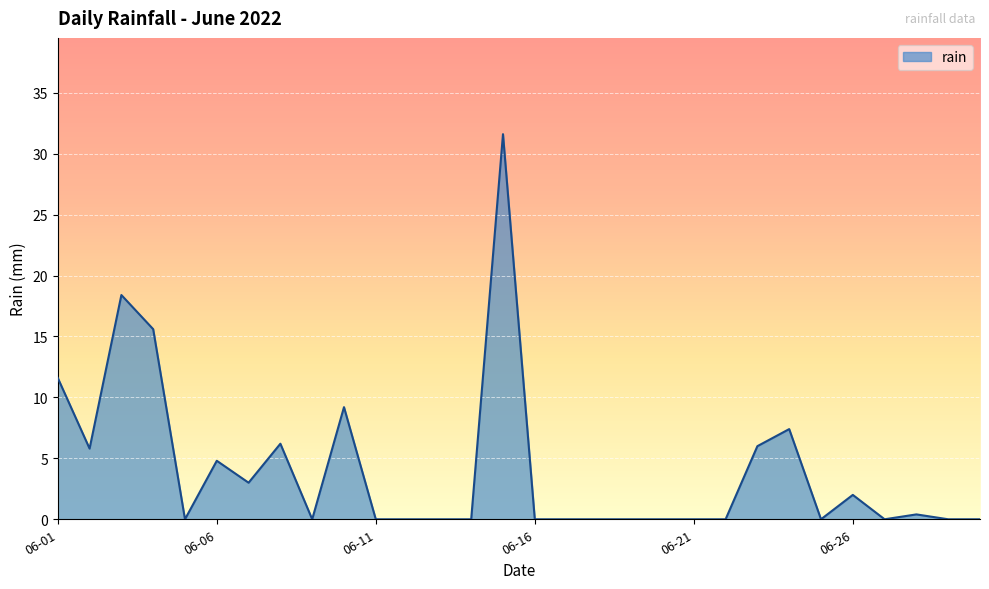

What is the greatest value displayed?

31.6